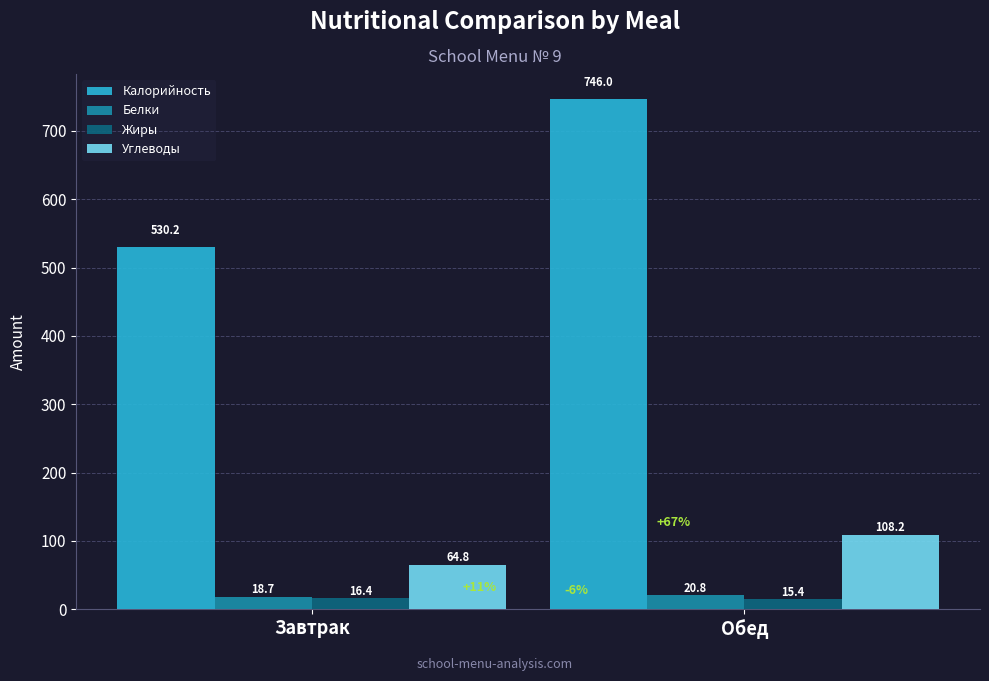

List the labels in order of Углеводы value, smallest first.

Завтрак, Обед